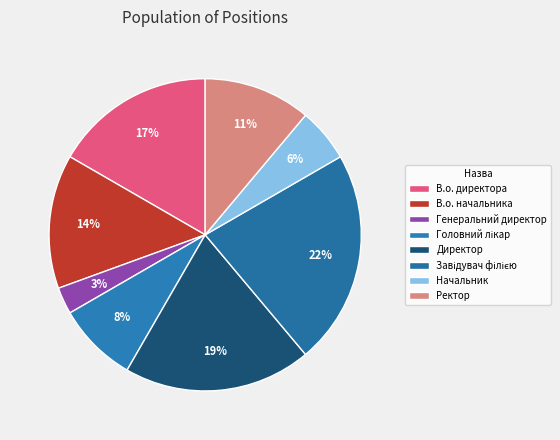

Is there a majority slice in this chart?

No